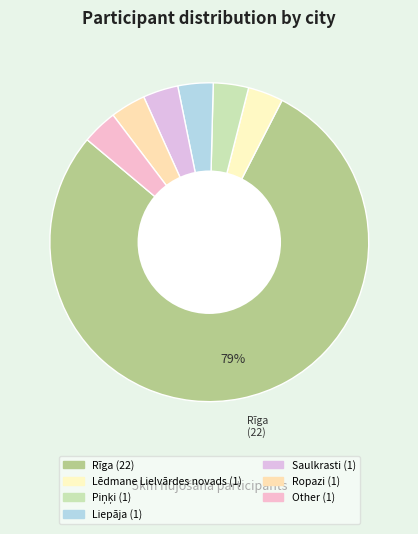

How many slices are in this pie chart?

7